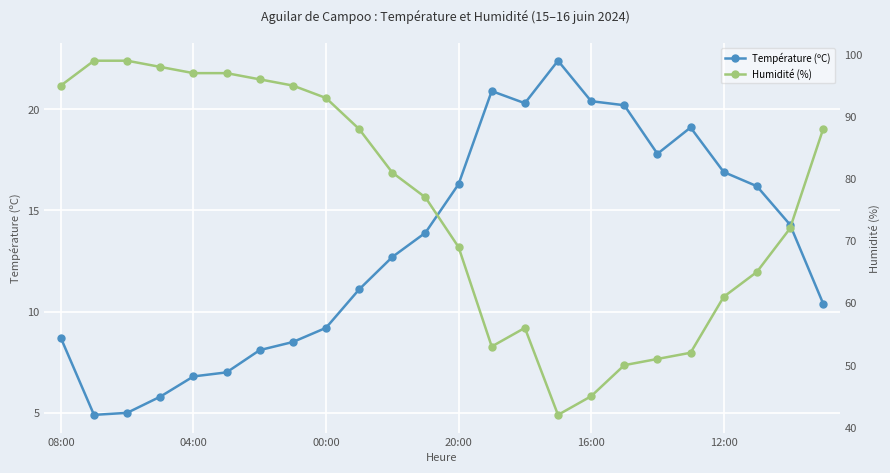

True or false: Humidité (%) and Température (ºC) cross at least once.

False